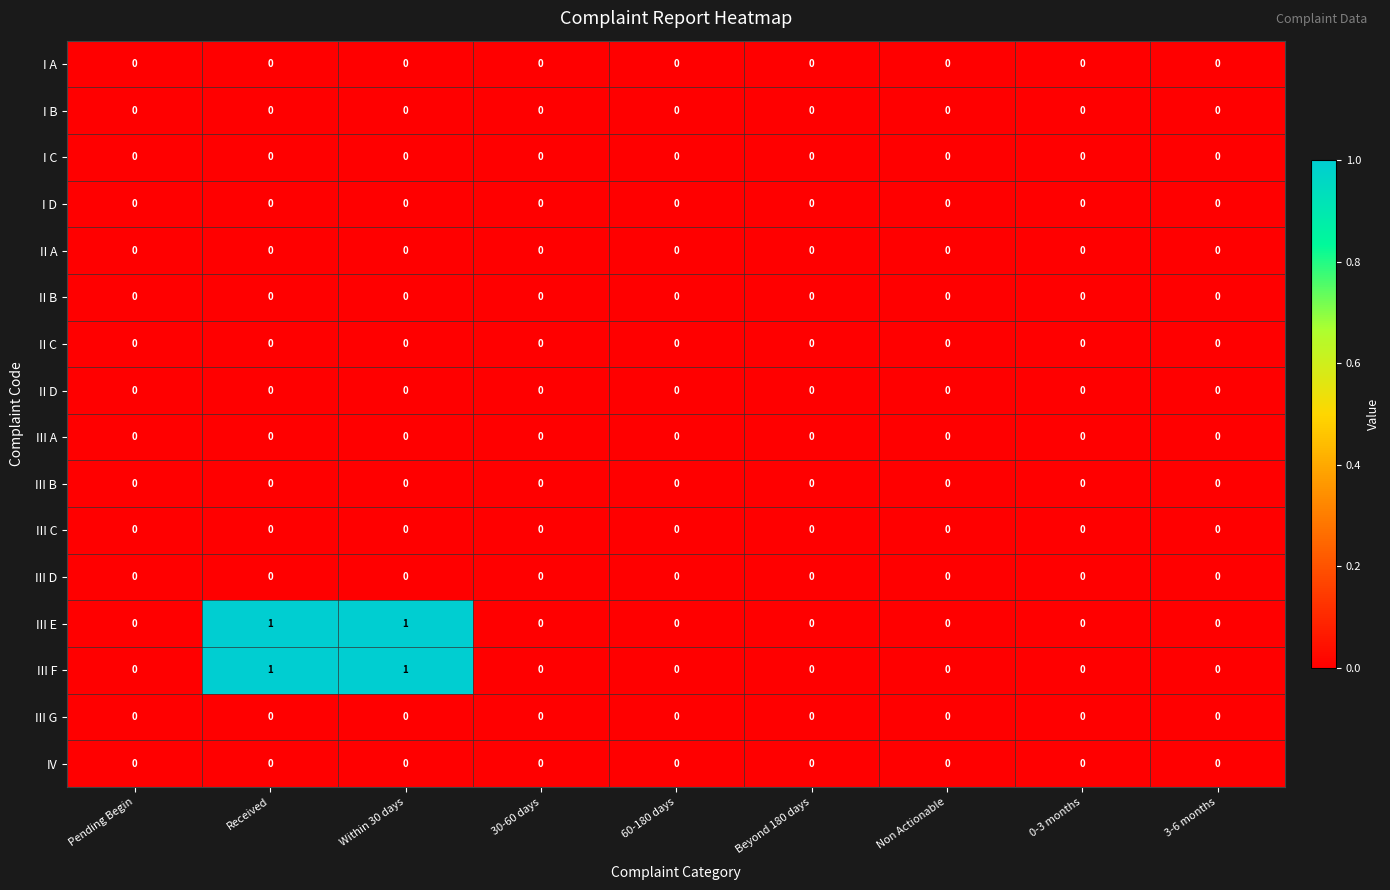

What is the total value across all series at Within 30 days?

2